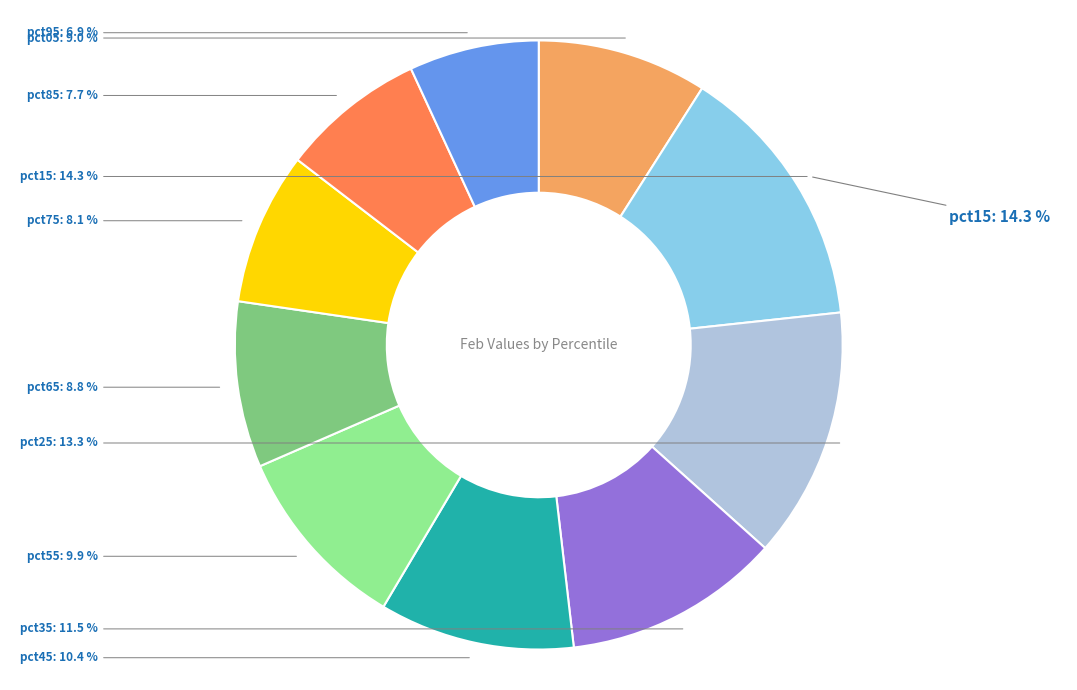

How many segments does this pie chart have?

10